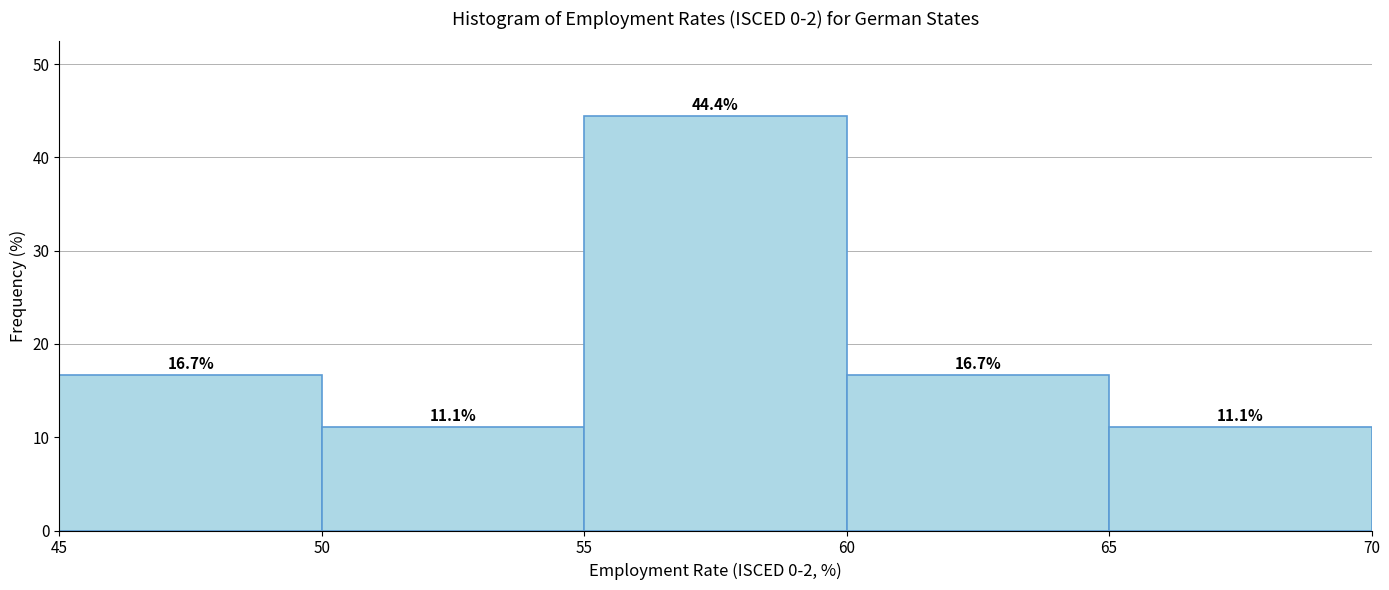

How tall is the bar that spans 65 to 70 on the x-axis?

11.1